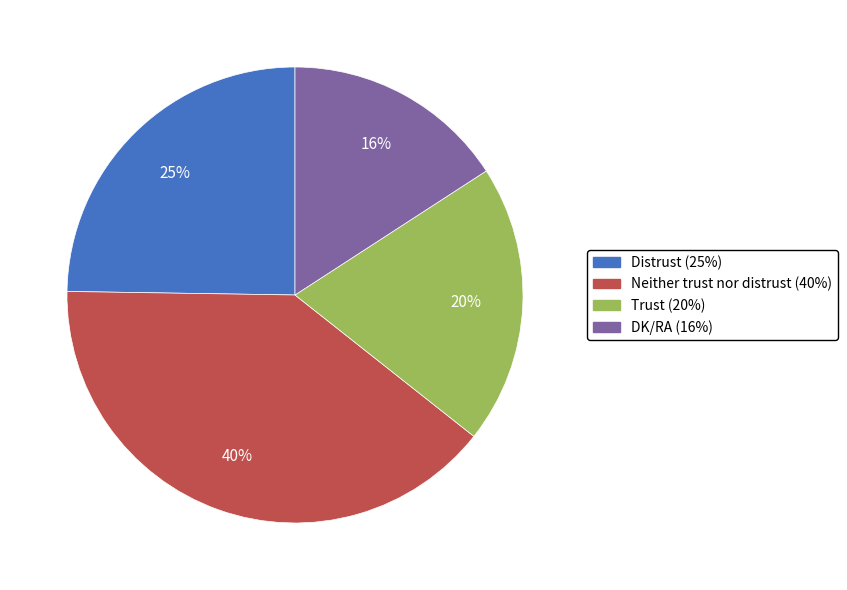

Is it true that Distrust is 25% of the pie?

True